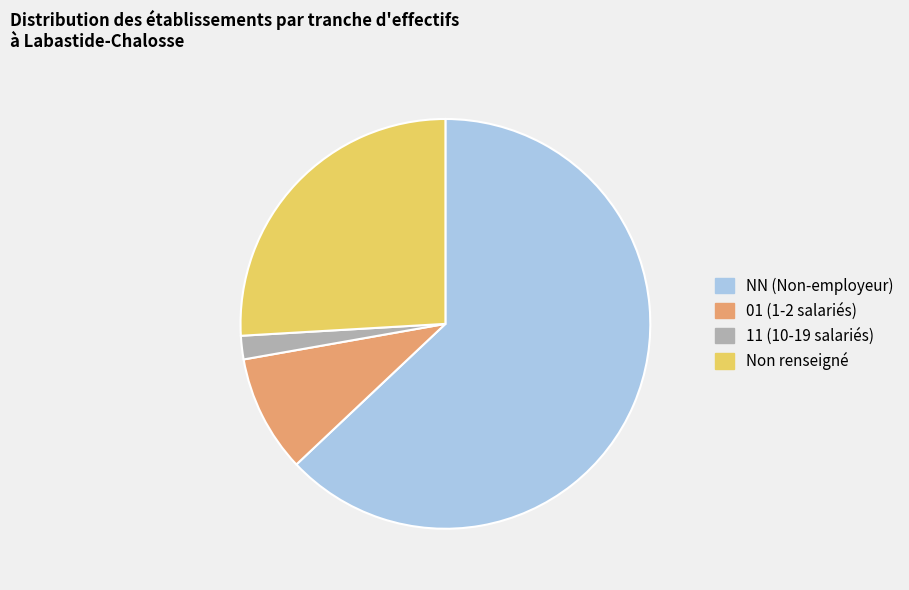

Combined, do 01 (1-2 salariés) and NN (Non-employeur) account for over 50%?

Yes